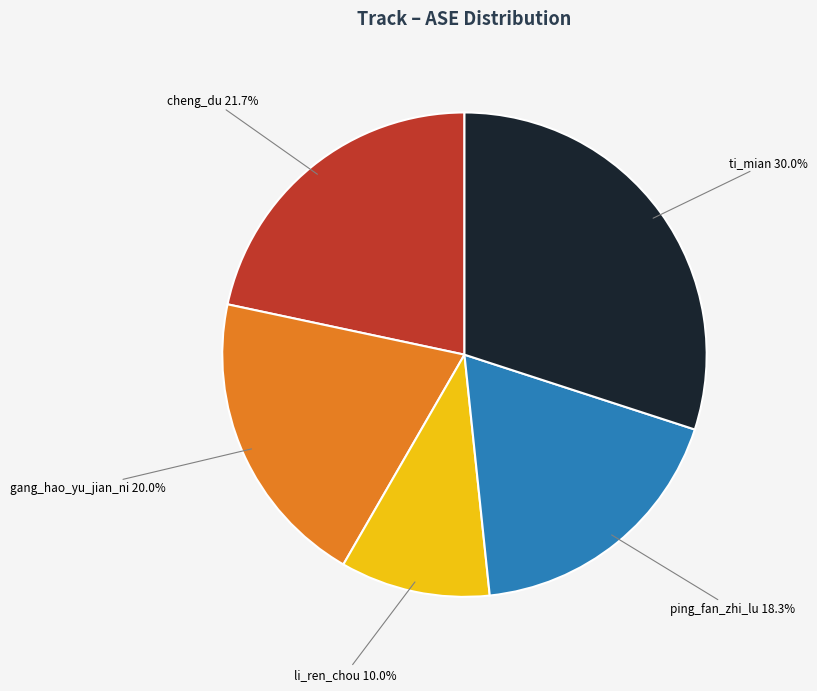

Count the number of slices in the pie.

5